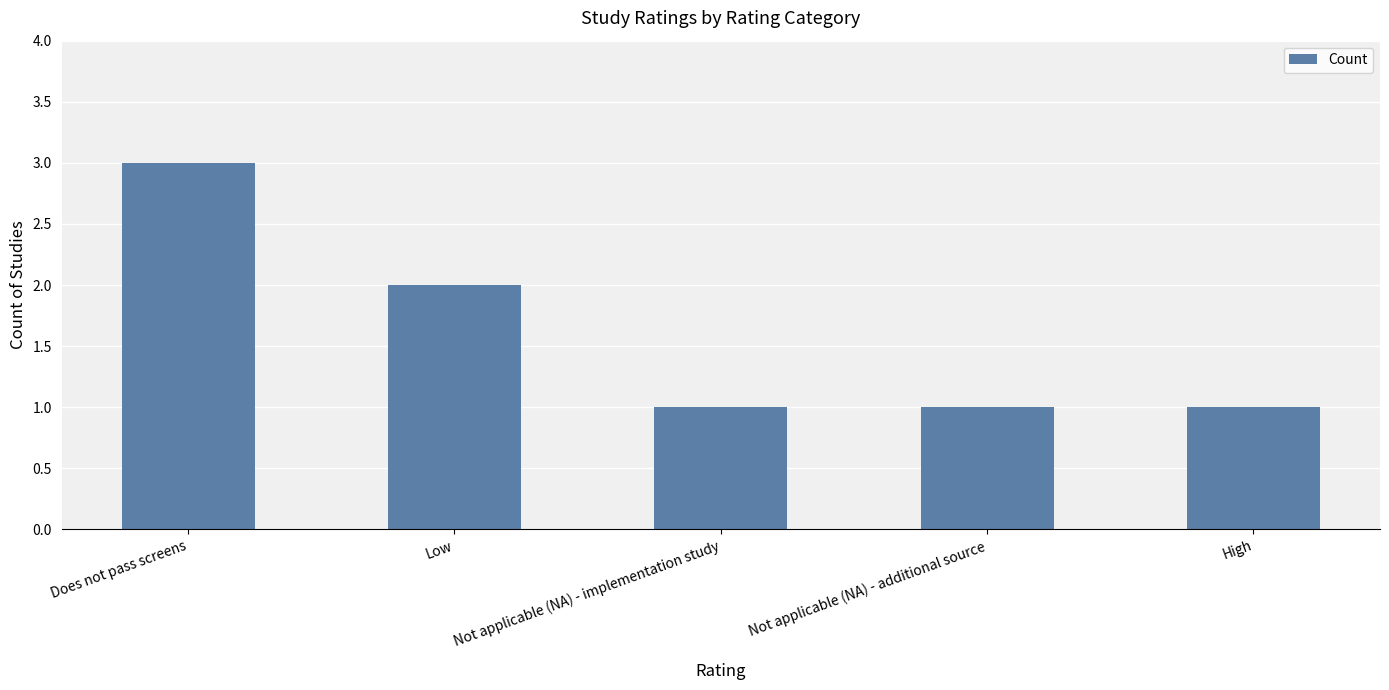

The value at Does not pass screens is 4. True or false?

False